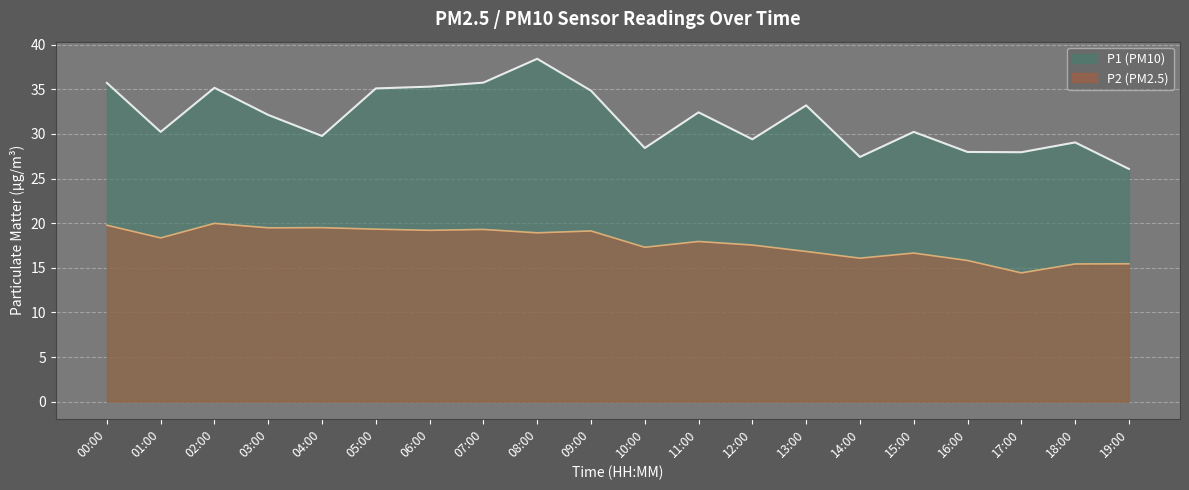

What are all the series names shown in the legend?

P1 (PM10), P2 (PM2.5)